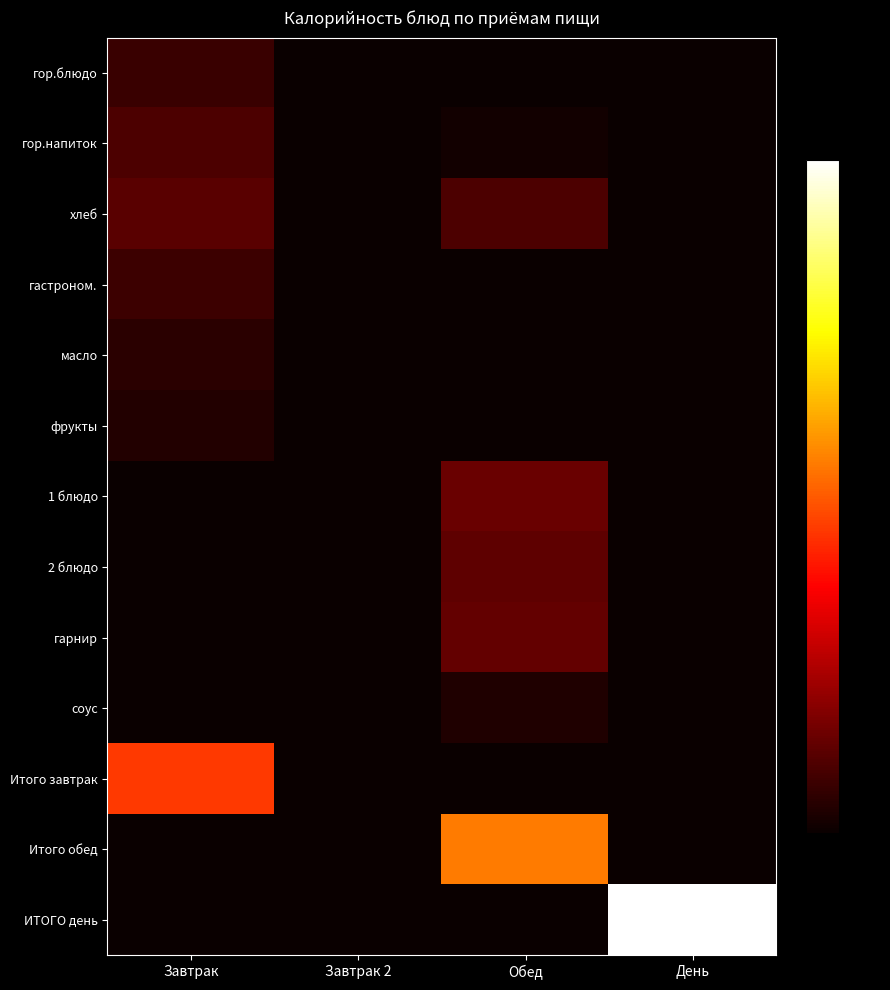

At how many categories does at least one series exceed 952?

1